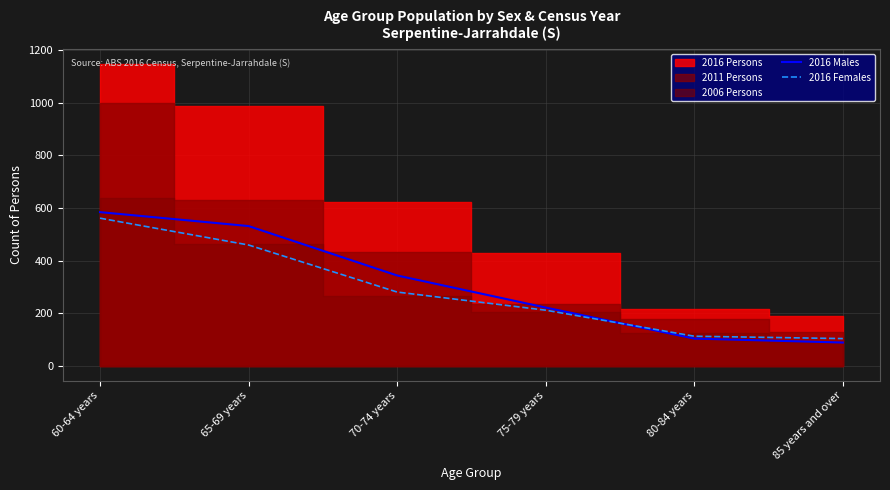

How many intersections are there between 2016 Females and 2016 Males?

1